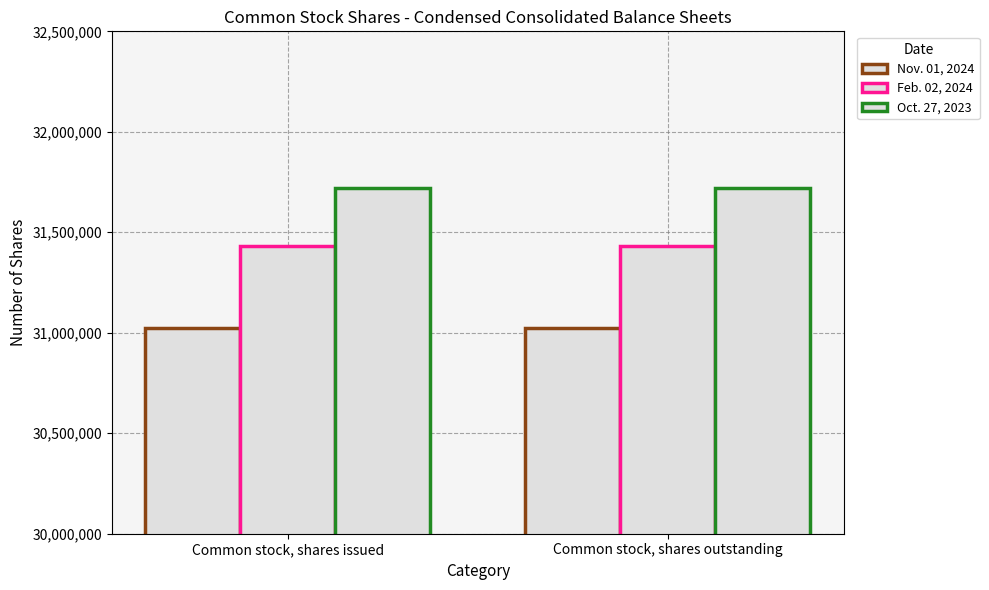

How many bars are there in total?

6